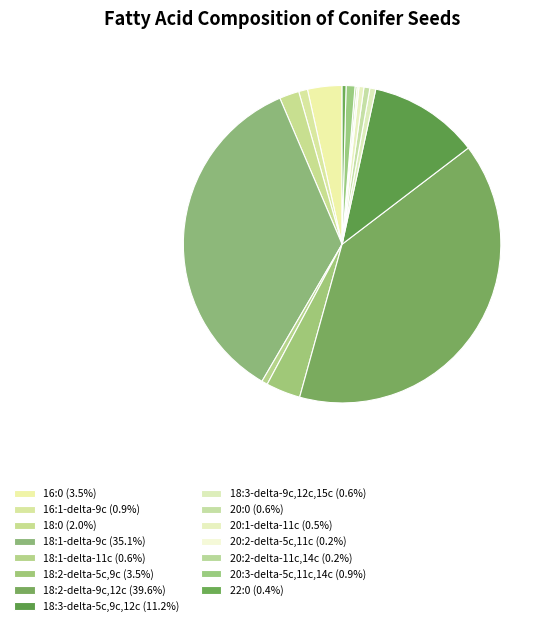

What is the change in value from 16:0 to 20:2-delta-5c,11c?

-3.3